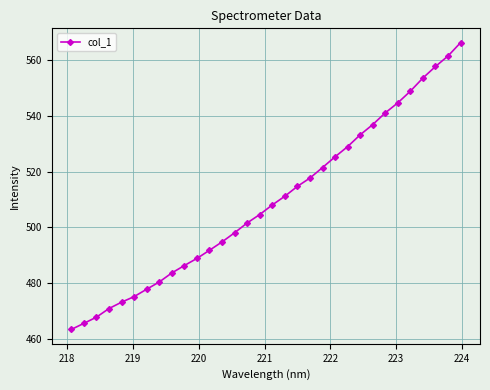

True or false: there are more than 2 points higher than both neighbors.

False